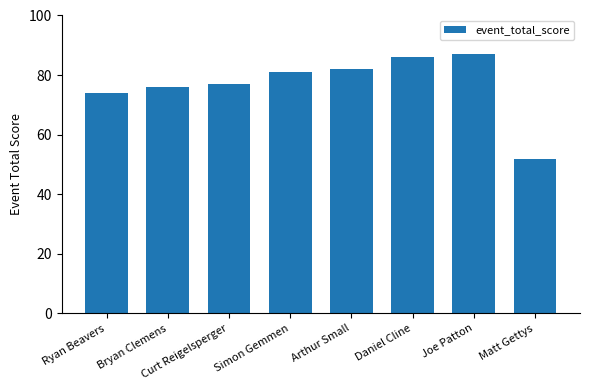

Read the value at Bryan Clemens.

76